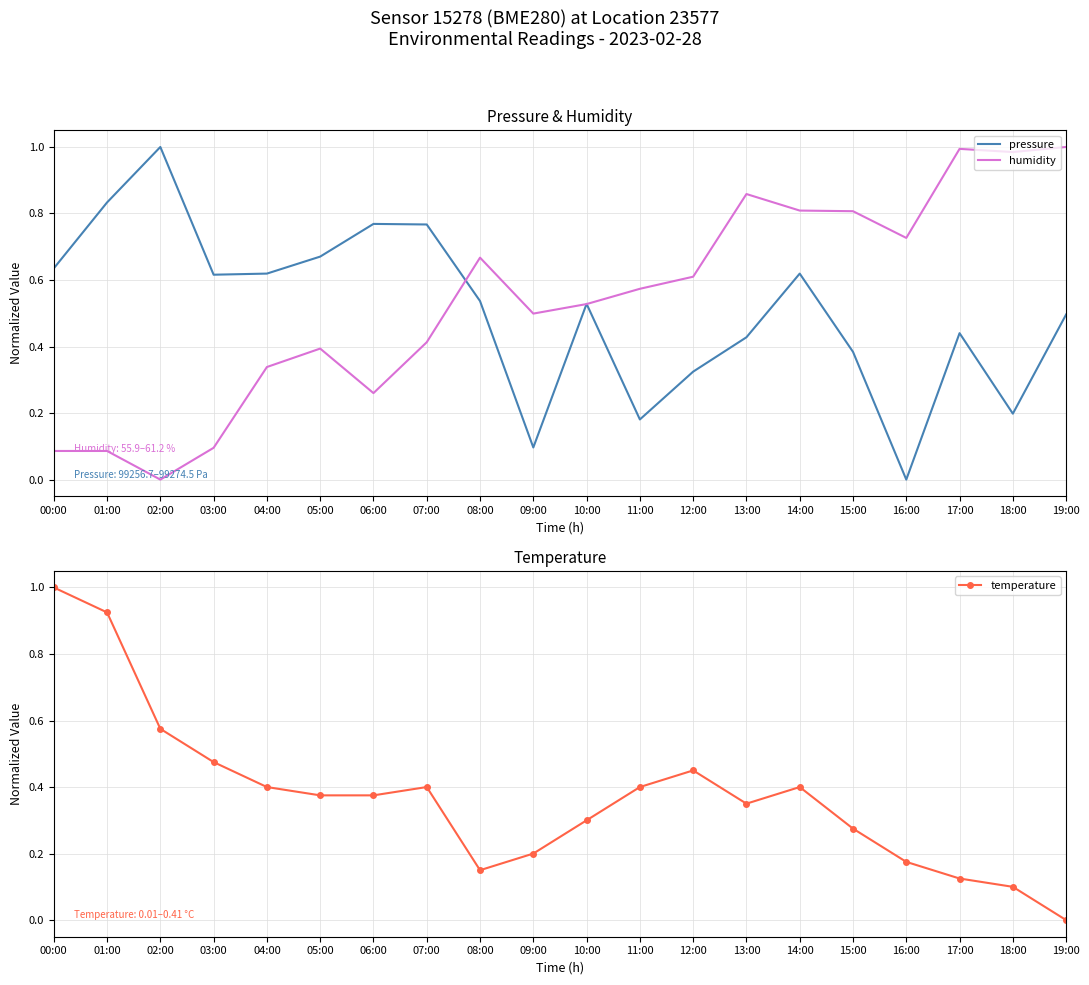

Read the temperature value at 10:00.

0.3